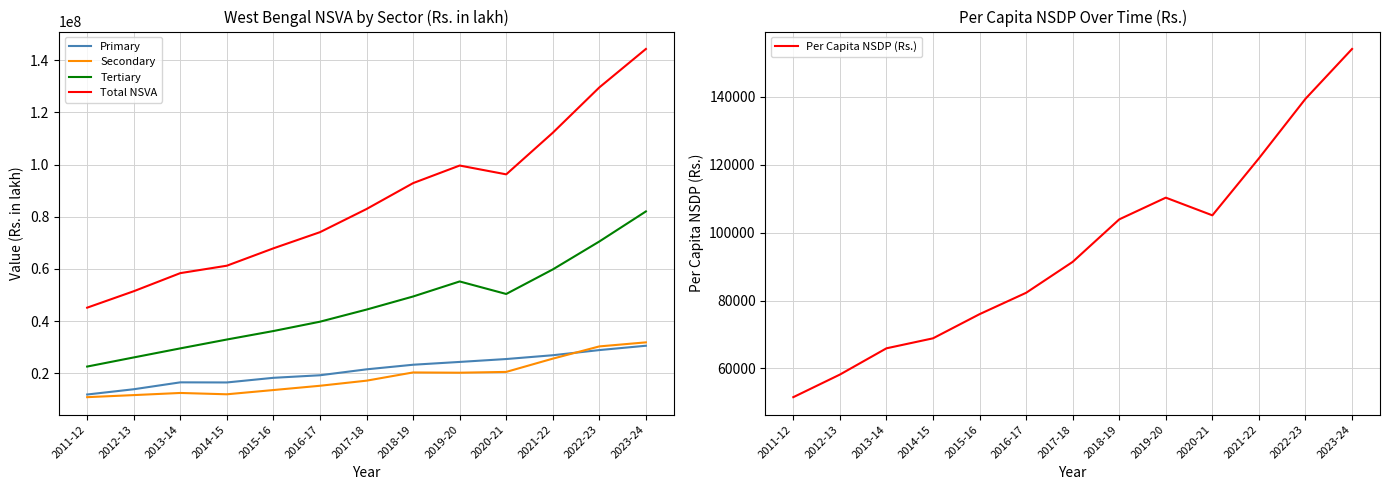

Where is Secondary nearest to the value 21299500?

2020-21